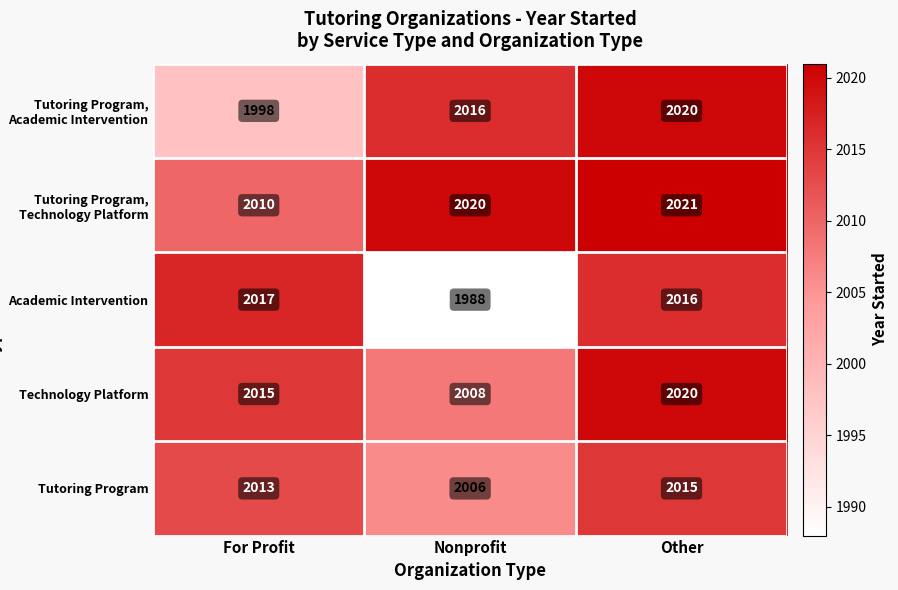

Count the number of data series in this chart.

5